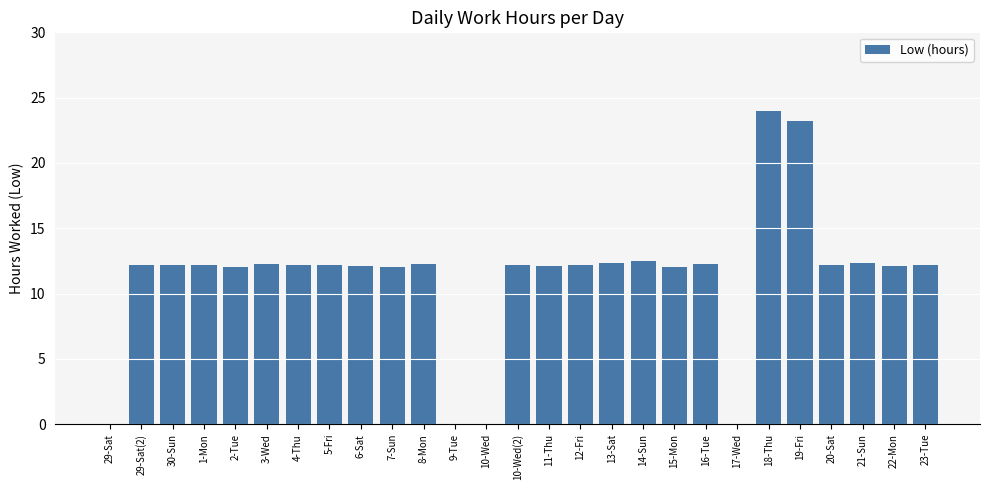

Is it true that the value at 11-Thu is 12.1?

True